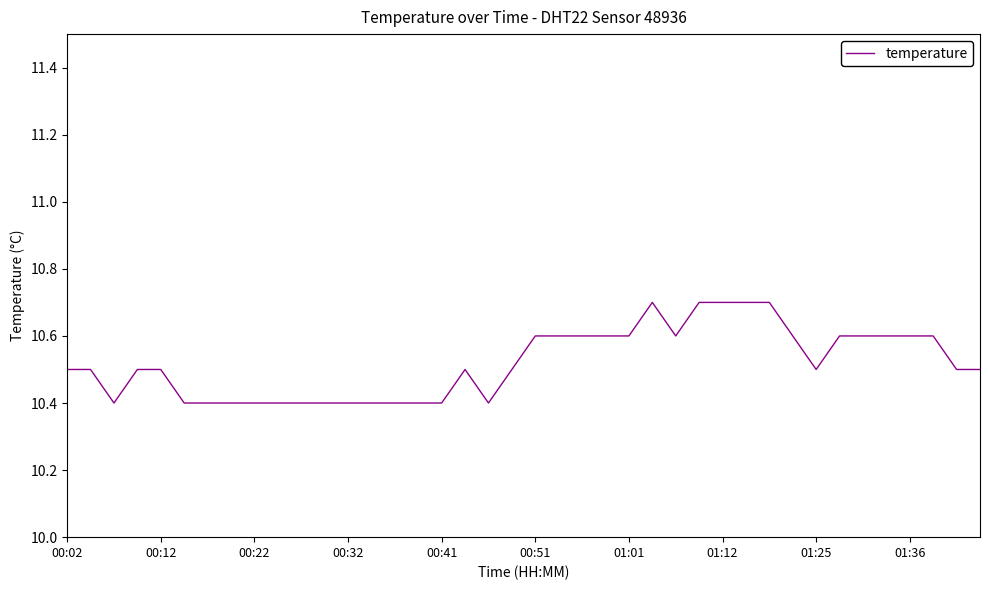

What is the minimum value shown in the chart?

10.4